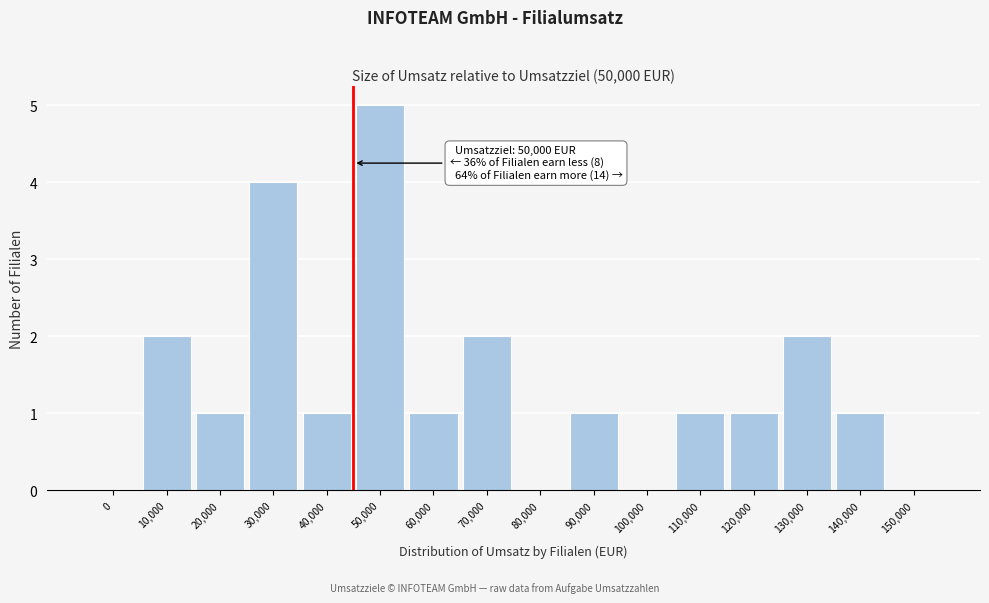

Reading left to right, what are all the values shown in this chart?

0=0	10,000=2	20,000=1	30,000=4	40,000=1	50,000=5	60,000=1	70,000=2	80,000=0	90,000=1	100,000=0	110,000=1	120,000=1	130,000=2	140,000=1	150,000=0